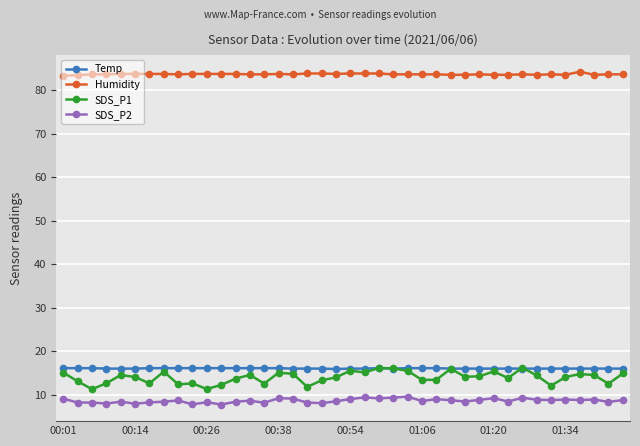

True or false: SDS_P1 and SDS_P2 cross at least once.

False